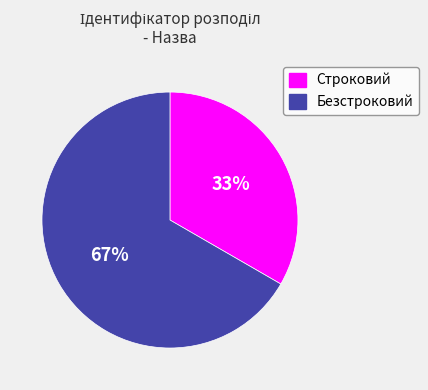

To the nearest percent, what is the combined percentage of Строковий and Безстроковий?

100%